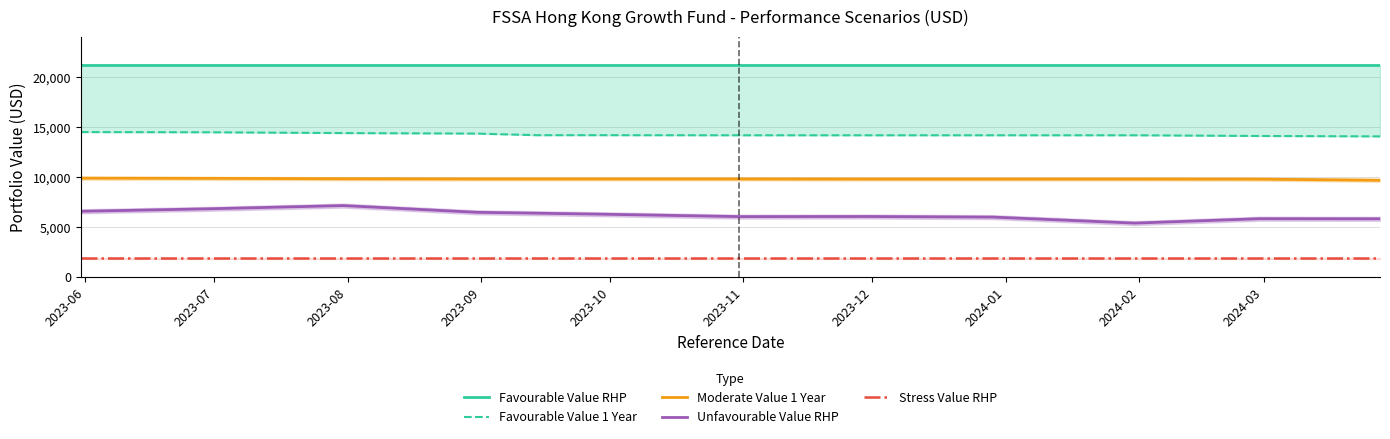

How many distinct data groups are displayed?

5